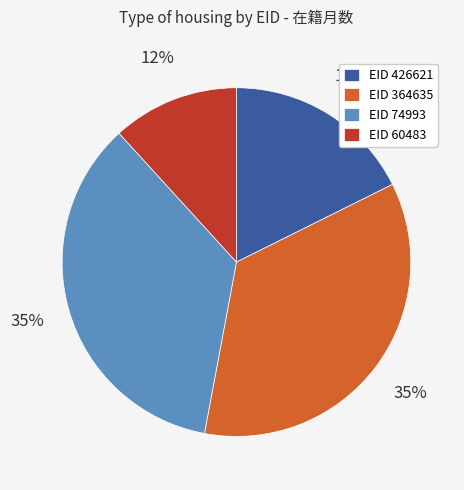

True or false: EID 426621 accounts for 28% of the total.

False